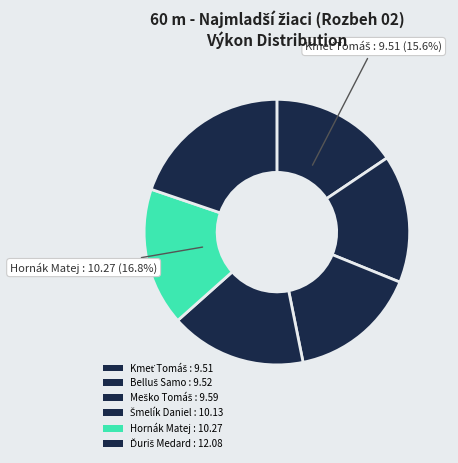

Which category has the biggest portion of the pie?

Ďuriš Medard